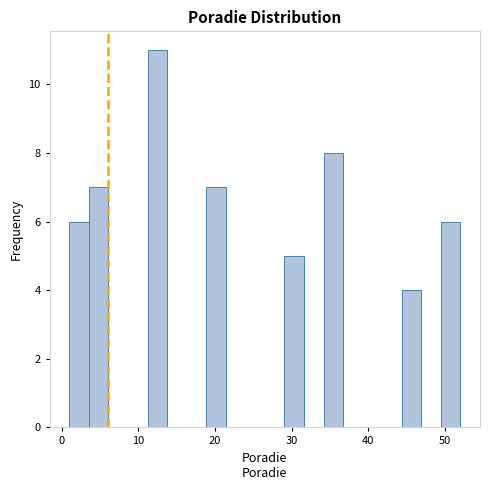

Around what value on the x-axis is the tallest bar? Give the approximate position of its centre, as read against the axis.

12